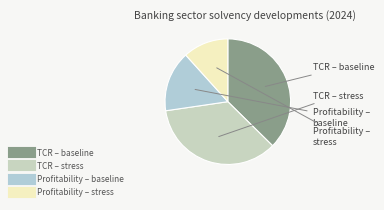

How many segments does this pie chart have?

4